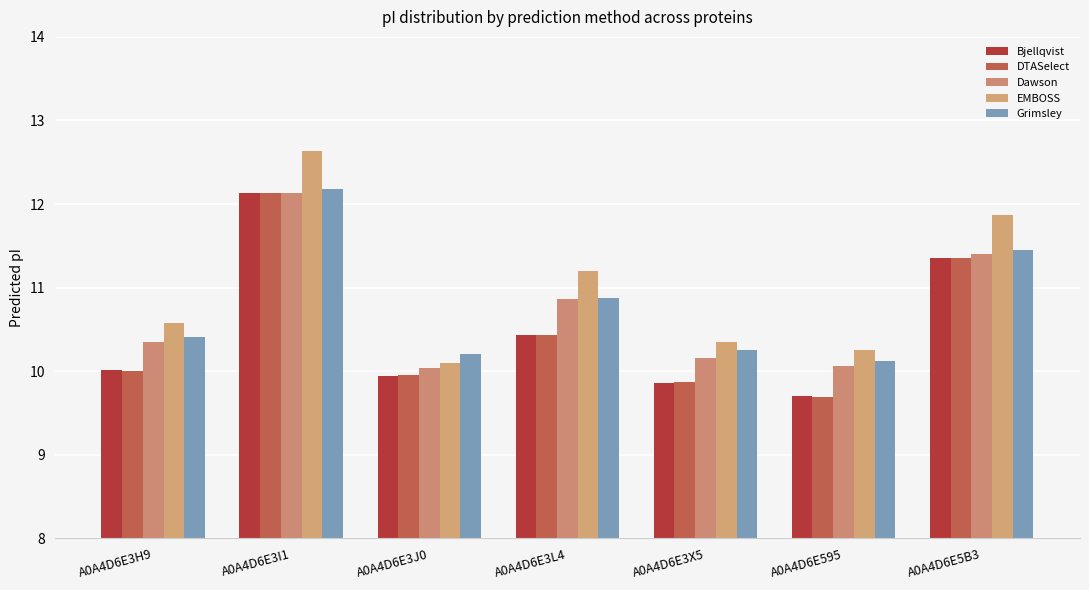

Is the value of DTASelect at A0A4D6E595 greater than the value of Dawson at A0A4D6E5B3?

No